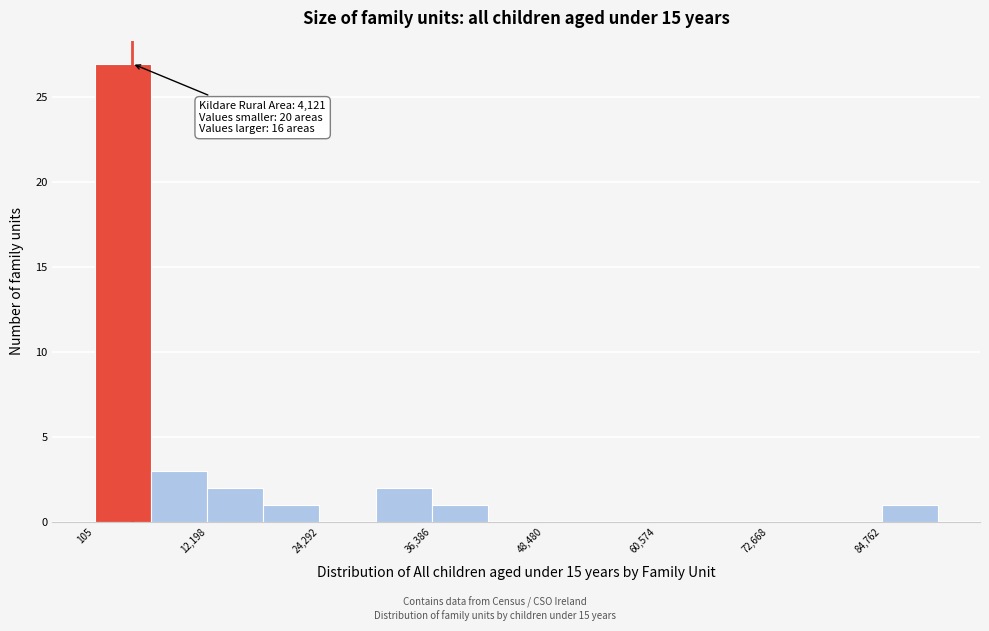

Around what value on the x-axis is the tallest bar? Give the approximate position of its centre, as read against the axis.

4000